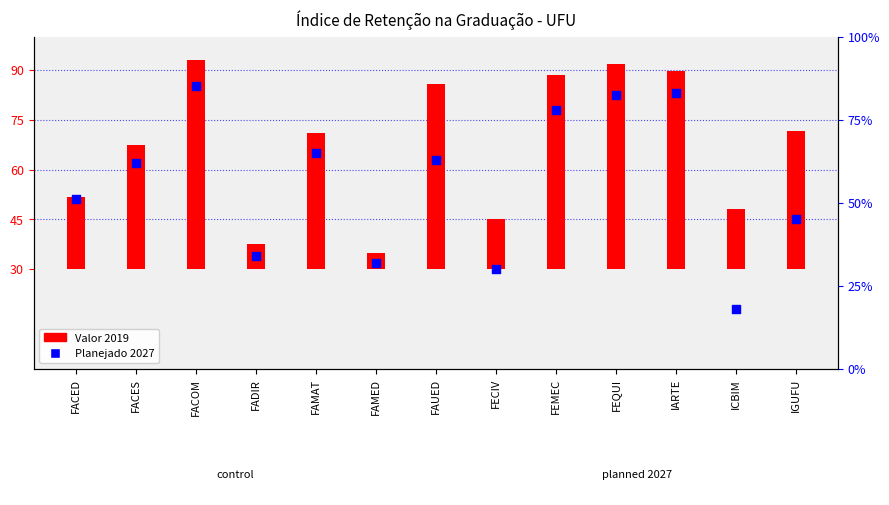

Between IGUFU and FEQUI, which is larger?

FEQUI